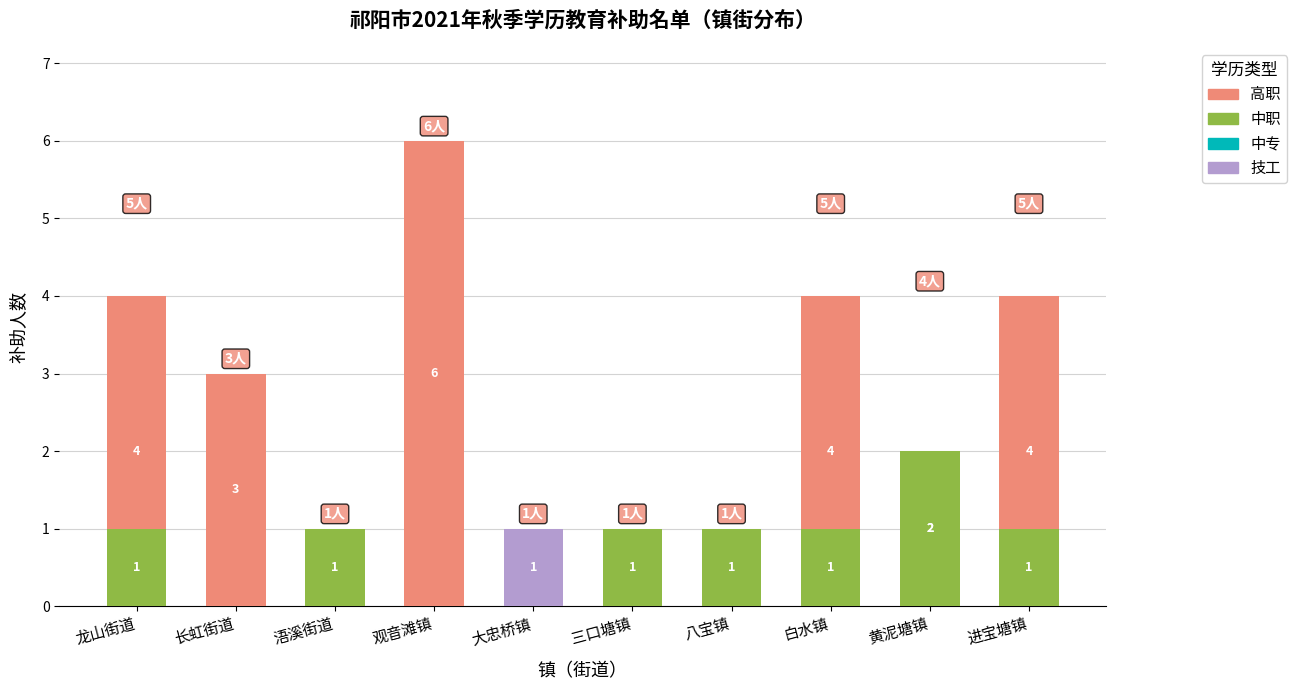

List the series in order of their peak value, highest first.

高职, 中职, 技工, 中专